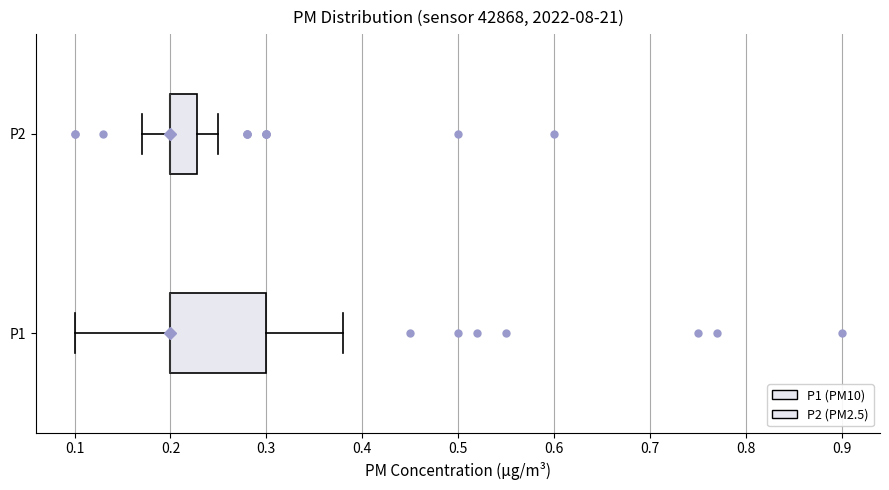

Where is the left edge of the box for P2 on the x-axis? The values are not printed on the chart, so give them approximately, as read against the axis.

0.20